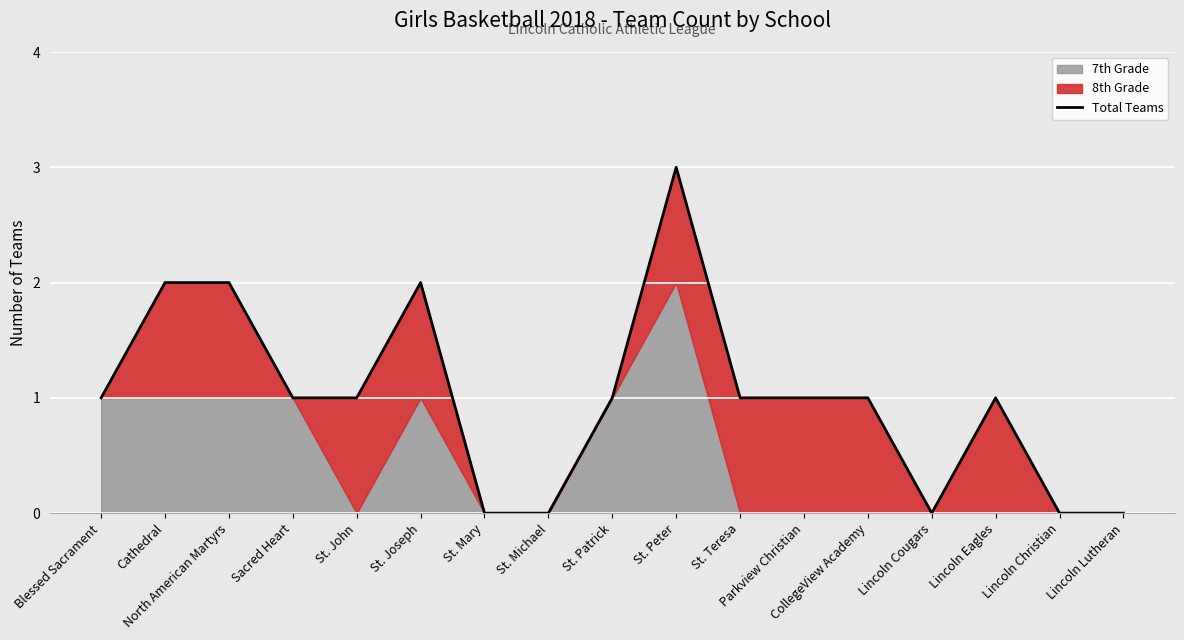

What is the sum of all values?

17